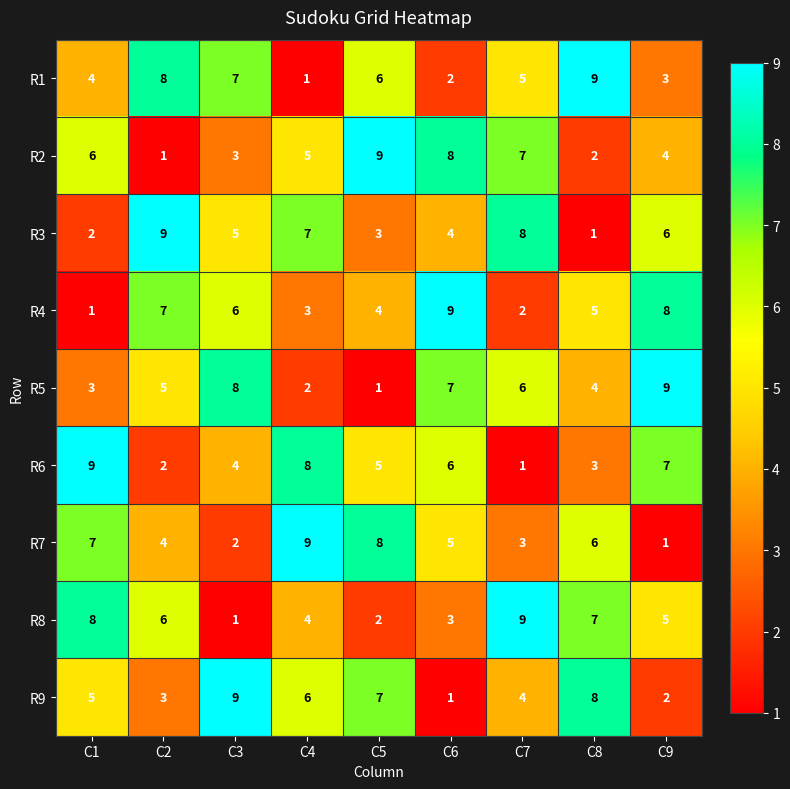

The R5 series shows 5 at C2. True or false?

True